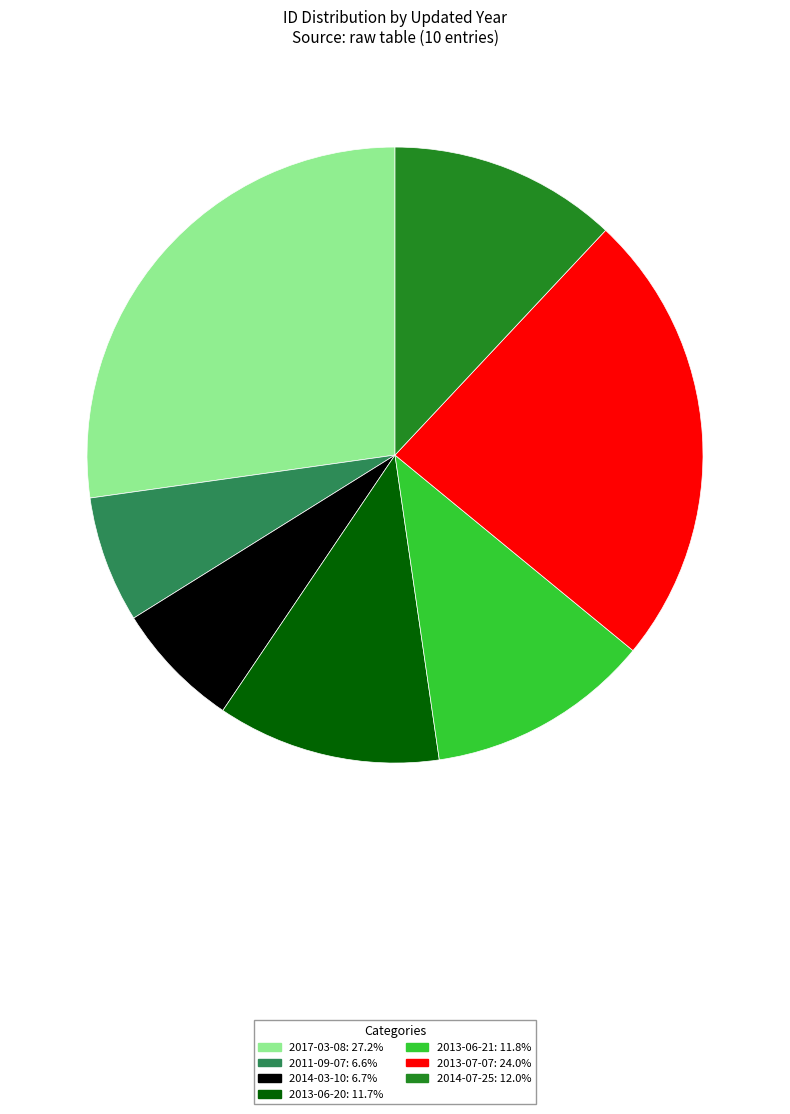

Count the number of slices in the pie.

7